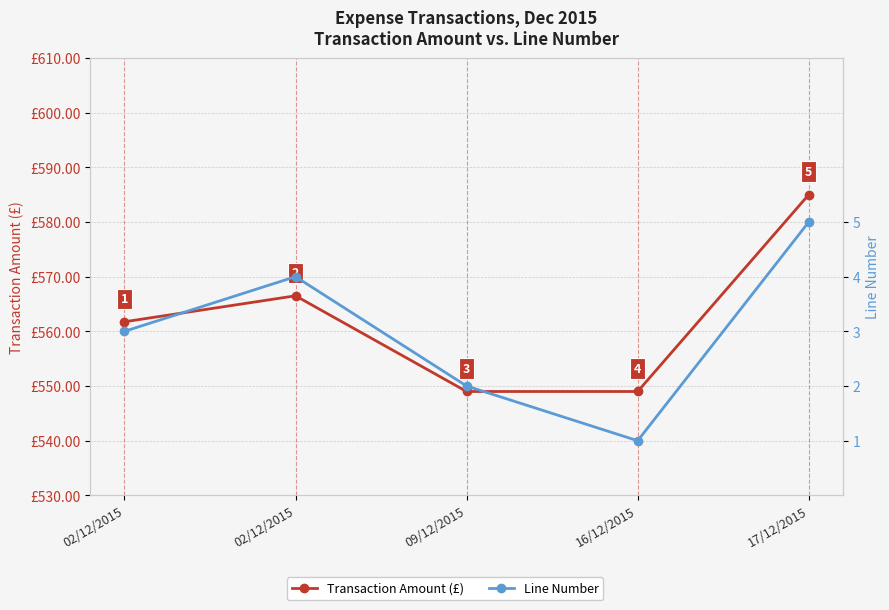

List the labels in order of Transaction Amount (£) value, smallest first.

09/12/2015, 16/12/2015, 02/12/2015, 02/12/2015, 17/12/2015